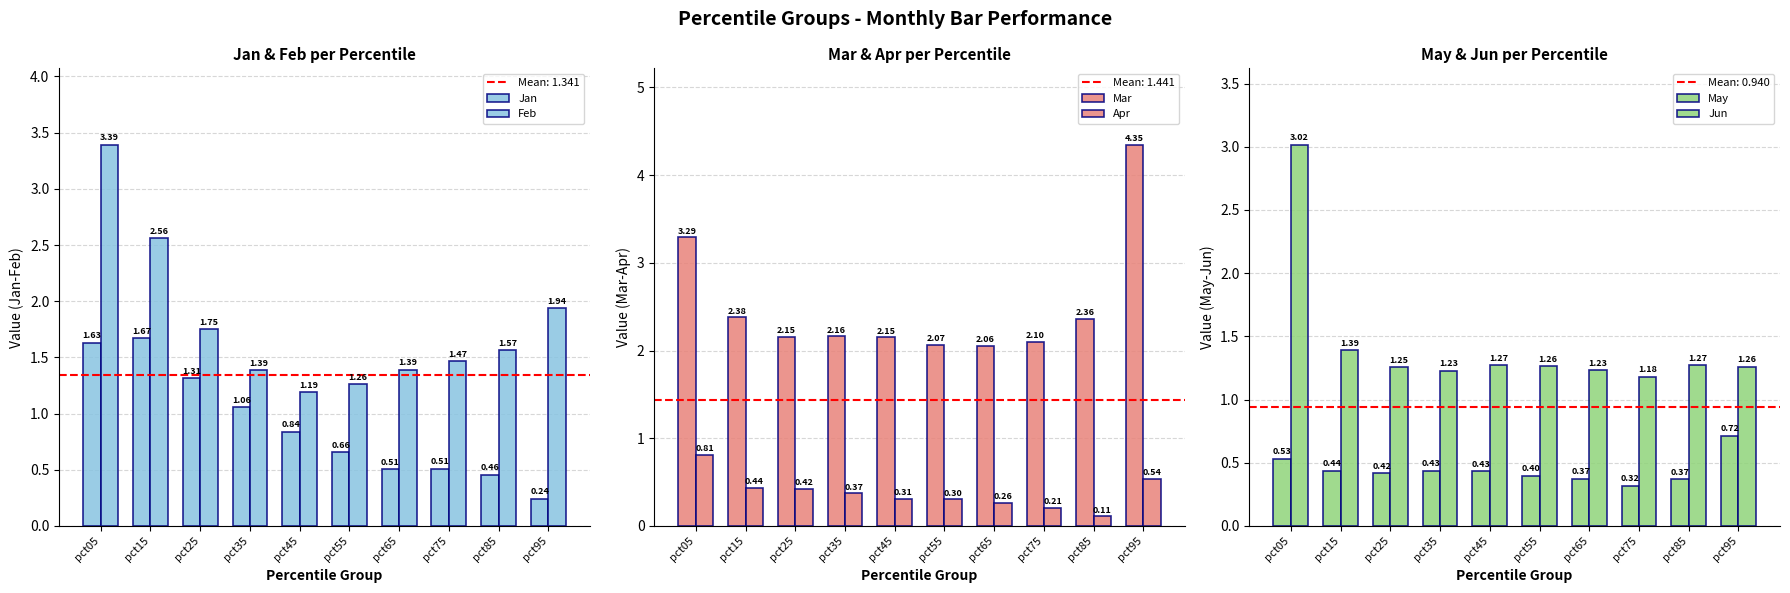

What is the difference between the highest and lowest values at pct85?

2.2